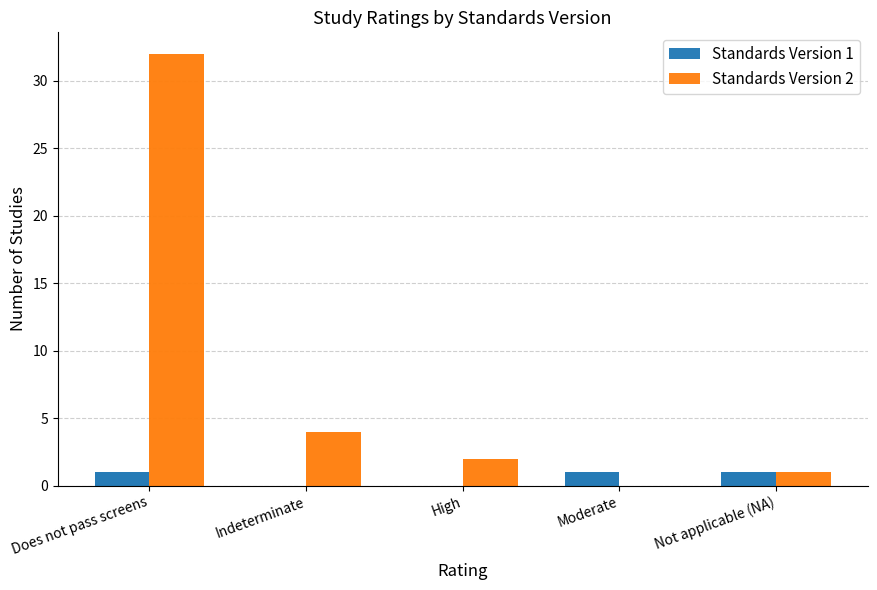

What is the approximate value of Standards Version 1 at Moderate?

1